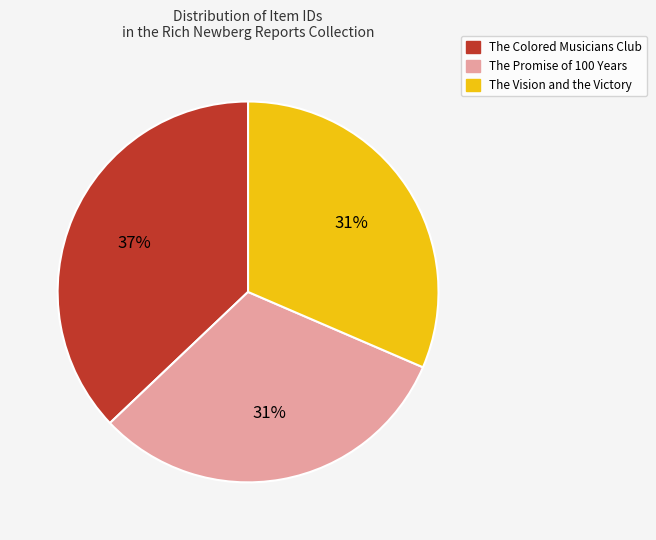

Is the sum of The Vision and the Victory and The Promise of 100 Years greater than half?

Yes